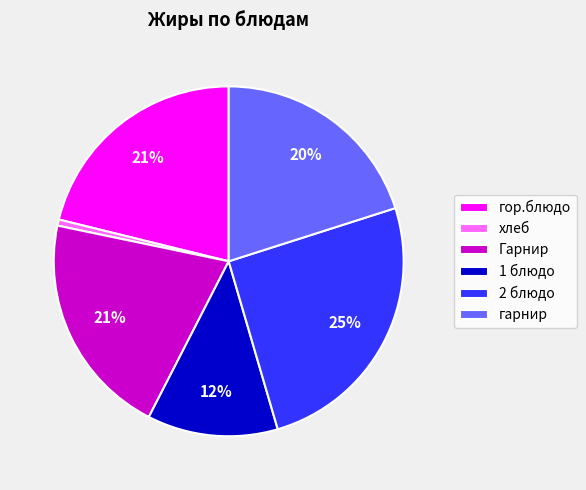

Does хлеб represent more than half of the total?

No